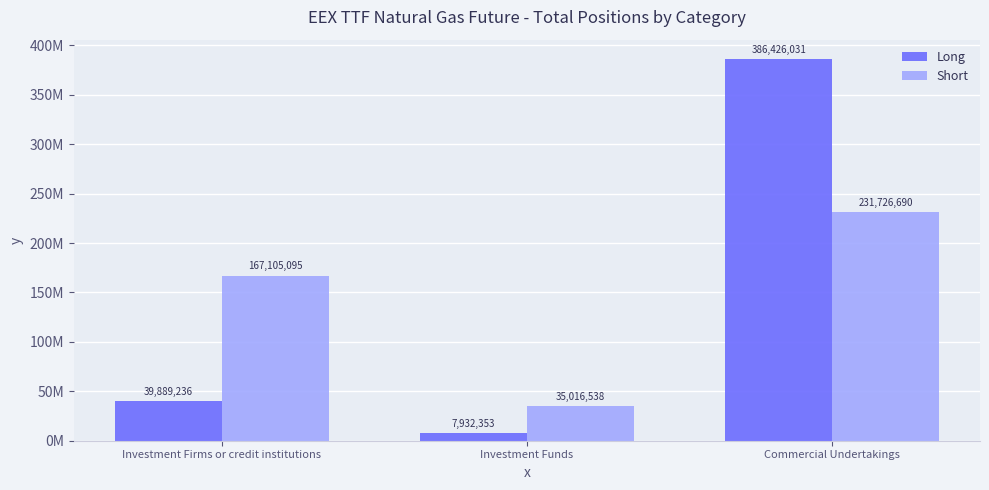

Between Investment Funds and Investment Firms or credit institutions, which is larger?

Investment Firms or credit institutions